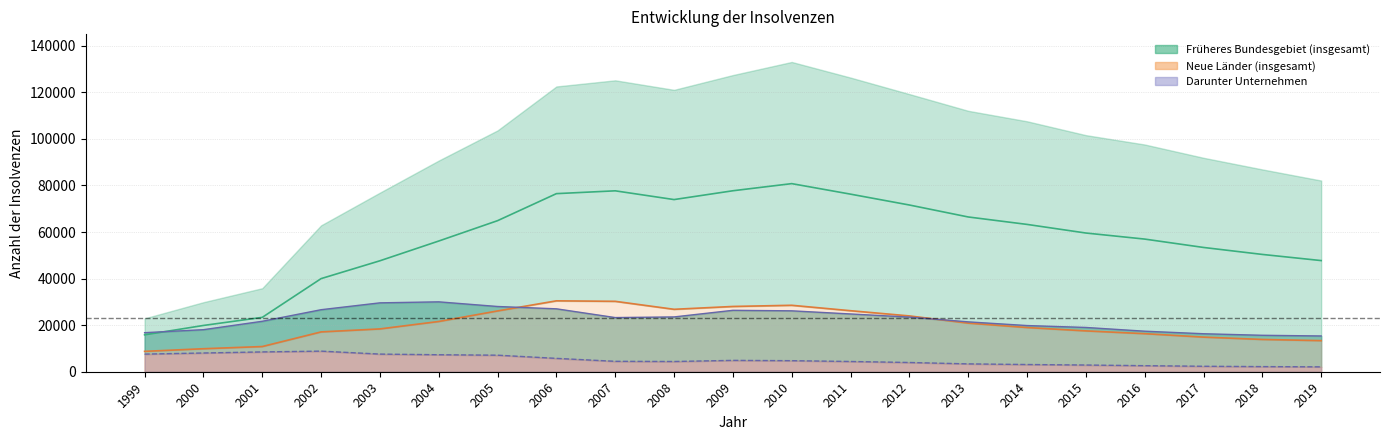

What value does the insgesamt_frueher series have at 2011?

76266.5